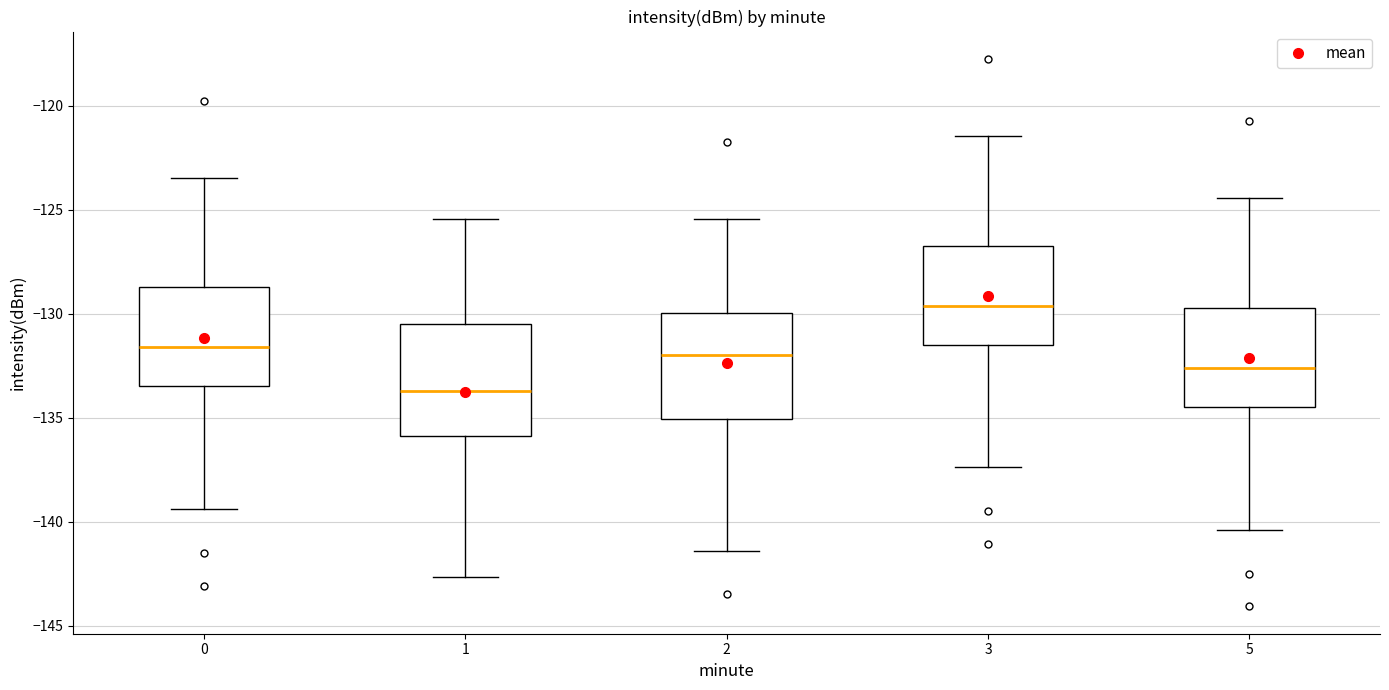

Where does the upper whisker of the box at x = 5 end on the y-axis? The values are not printed on the chart, so give them approximately, as read against the axis.

-124.5